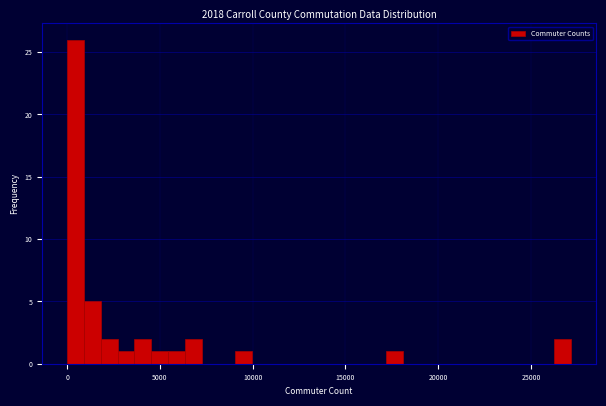

Around what value on the x-axis is the tallest bar? Give the approximate position of its centre, as read against the axis.

500